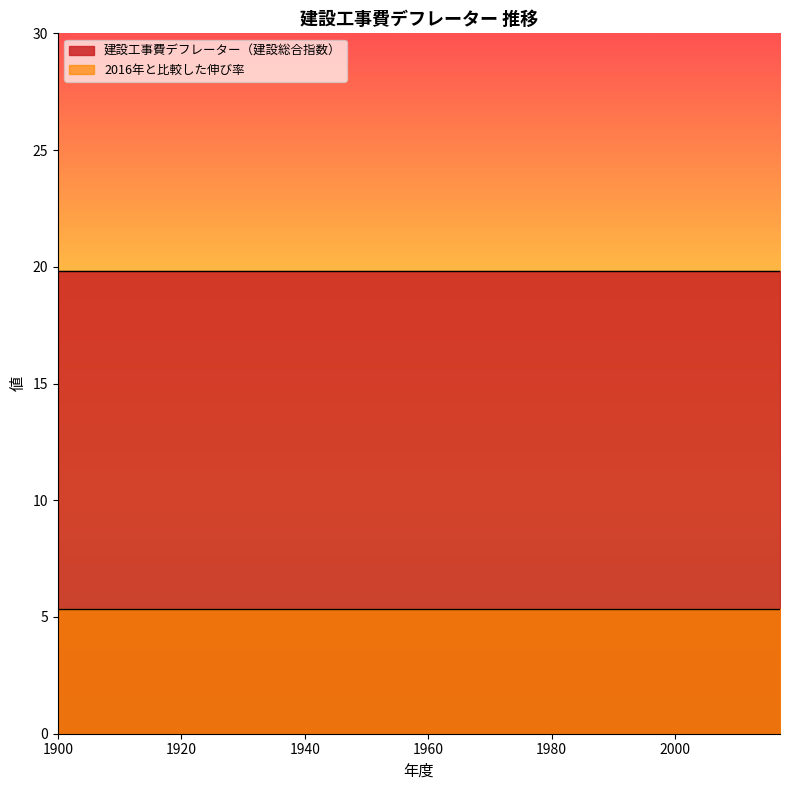

At how many categories does at least one series exceed 13?

118